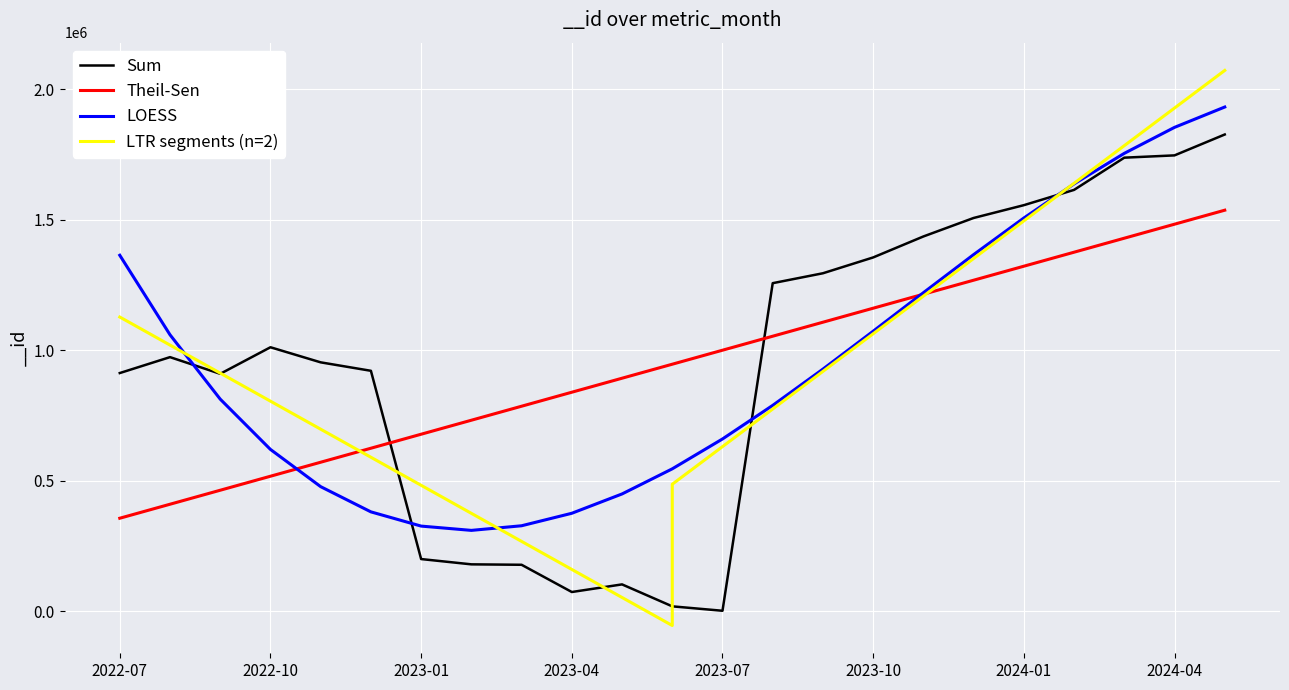

What is the smallest value displayed?

1753